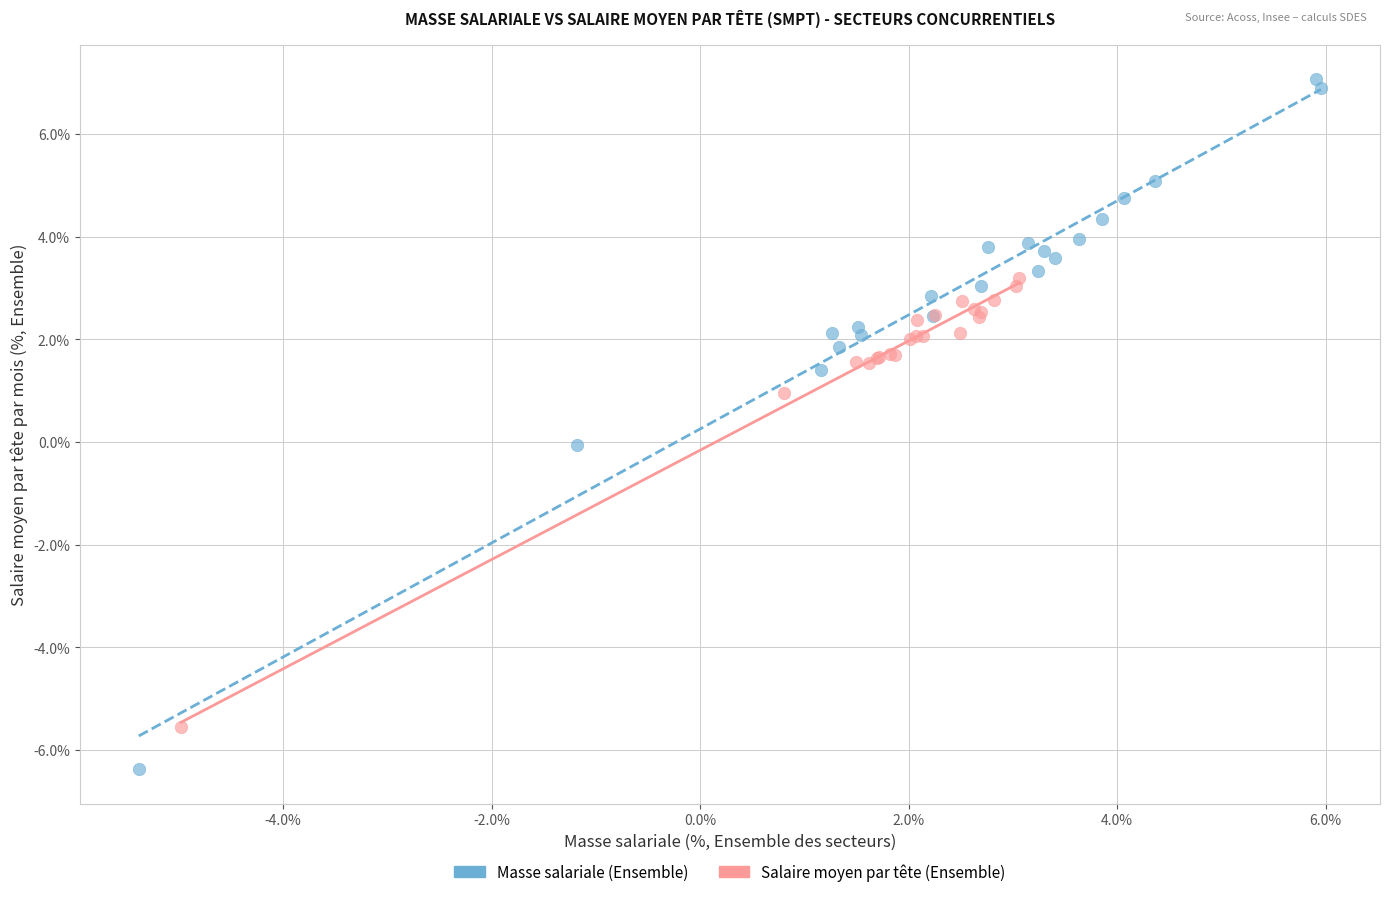

Which series has the largest Y range (max minus min)?

Masse salariale (Ensemble)